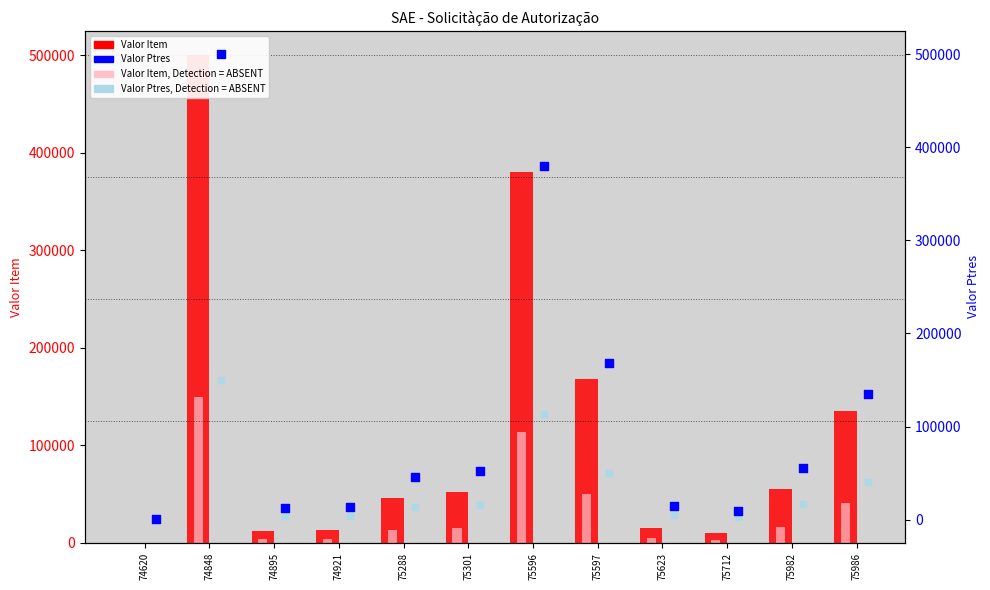

At which category is the sum across all series the highest?

74848